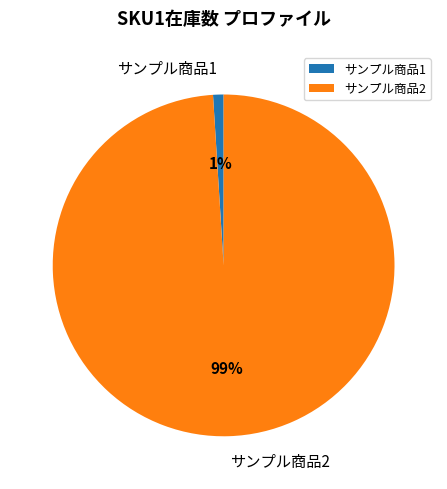

Count the number of slices in the pie.

2